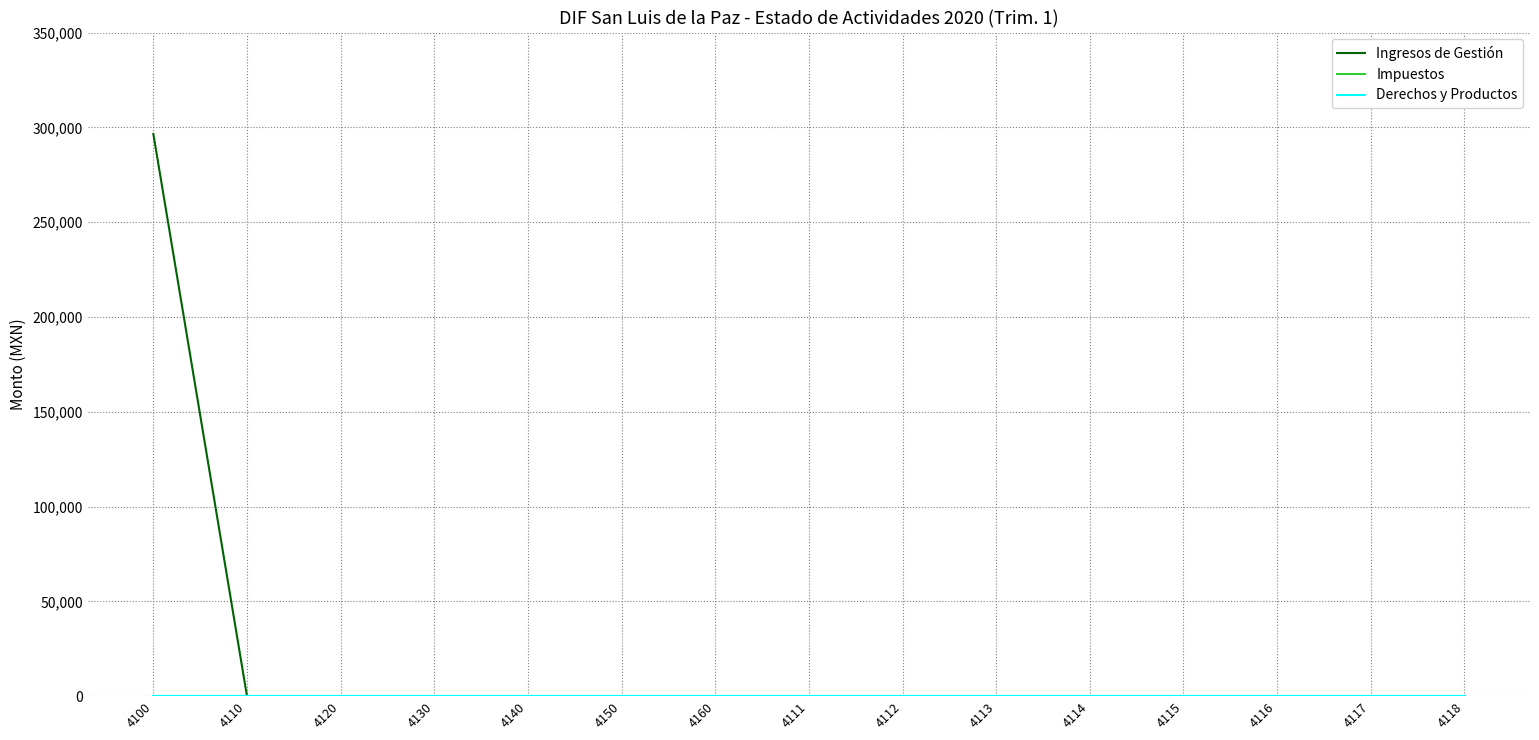

Rank the series at 4140 from lowest to highest value.

Ingresos de Gestión, Impuestos, Derechos y Productos